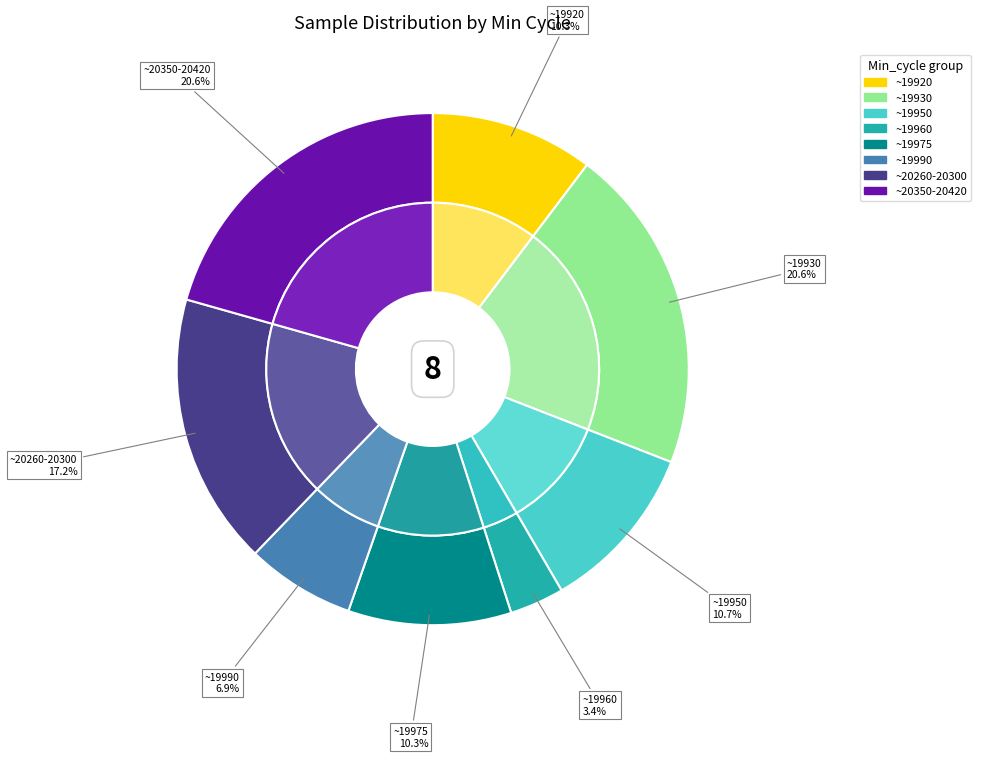

What portion of the pie excludes 19924?

96.6%